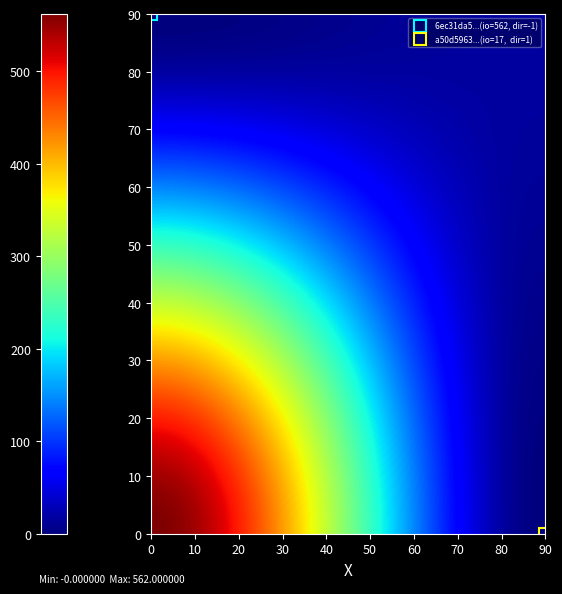

Which series has the largest range (max minus min)?

6ec31da5445308bb395bb4cd2da065ecfc493e6